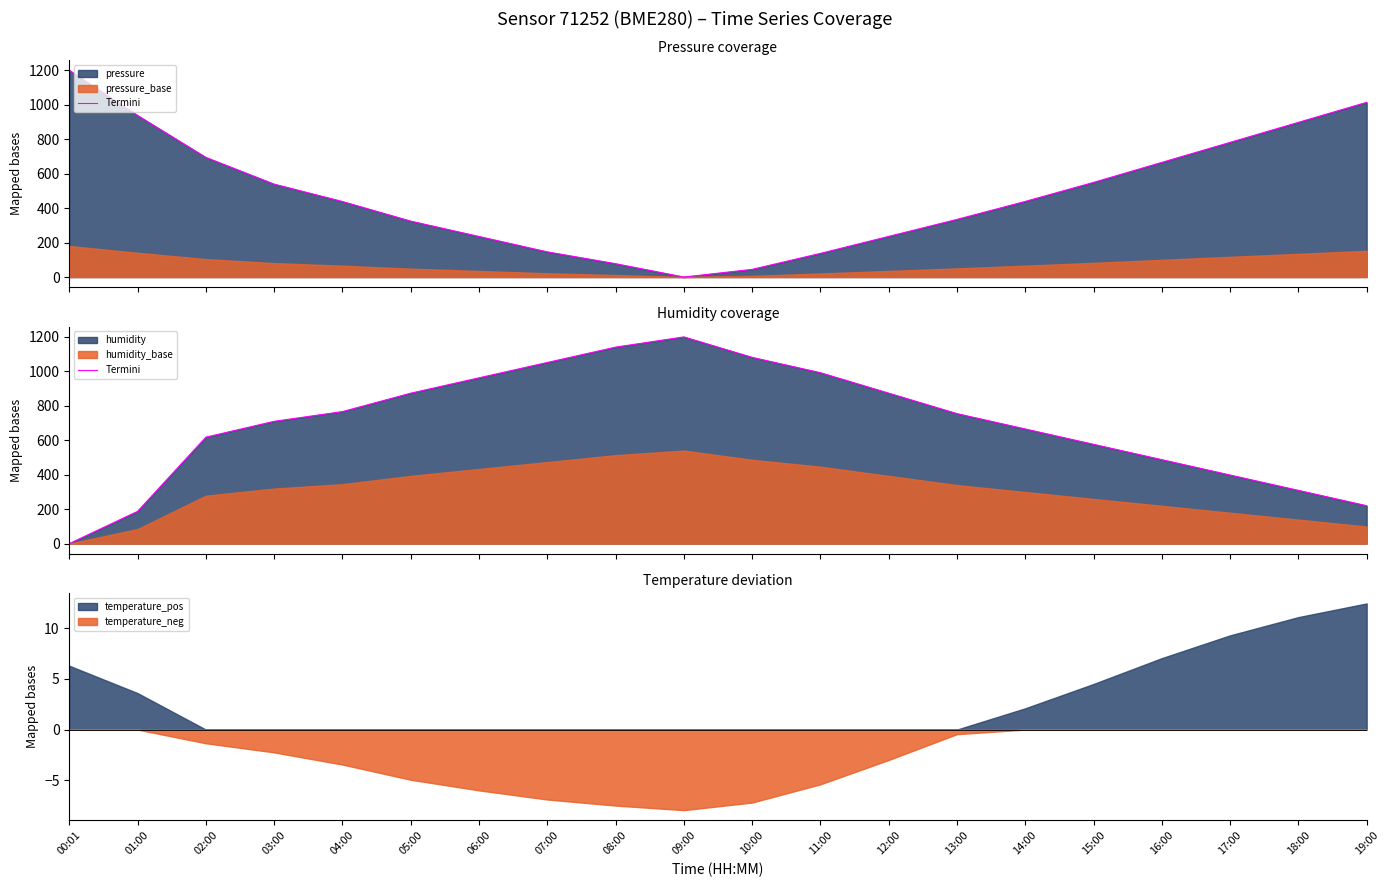

How many values are above zero?

19